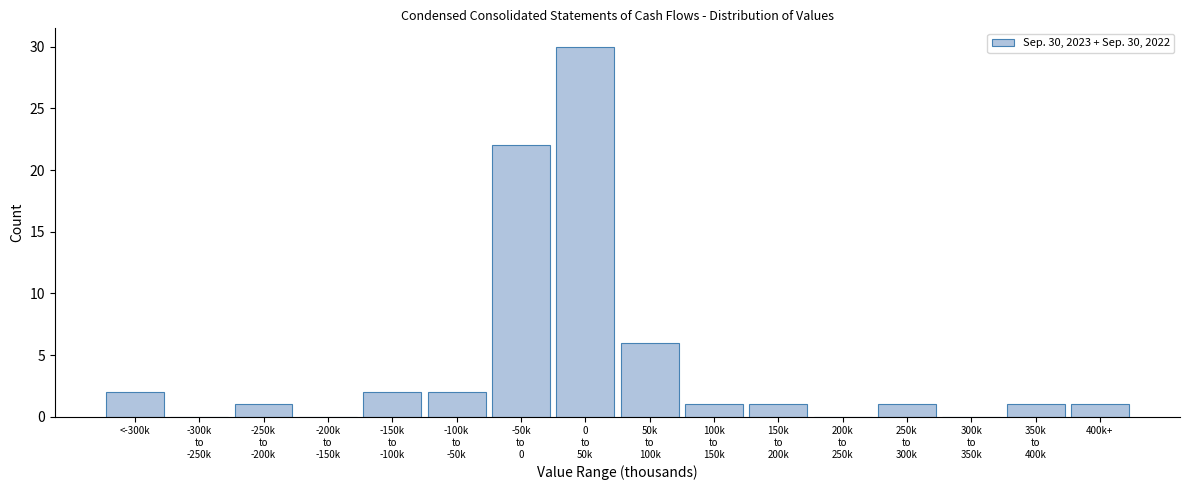

The value at 400k+ is 2. True or false?

False